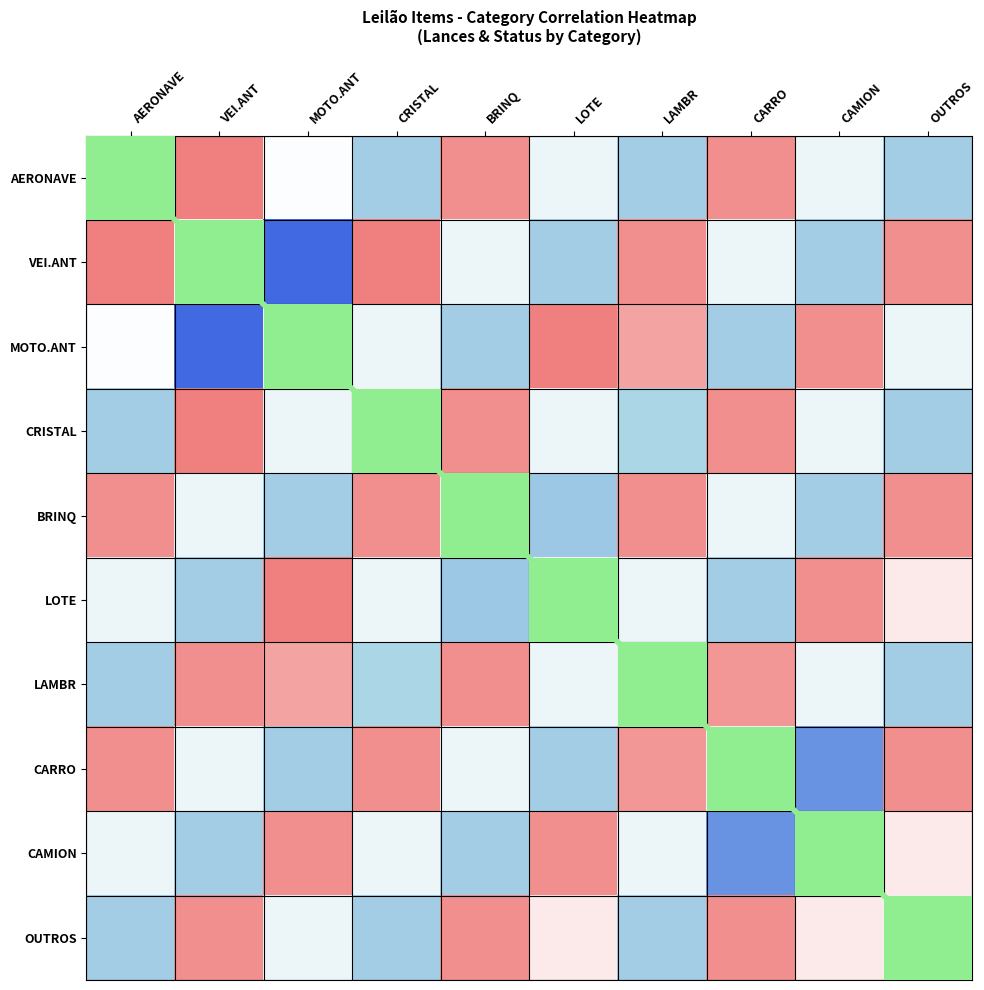

At OUTROS, list the series in order from largest to smallest.

VEI.ANT, BRINQ, CARRO, LOTE, CAMION, MOTO.ANT, AERONAVE, CRISTAL, OUTROS, LAMBR